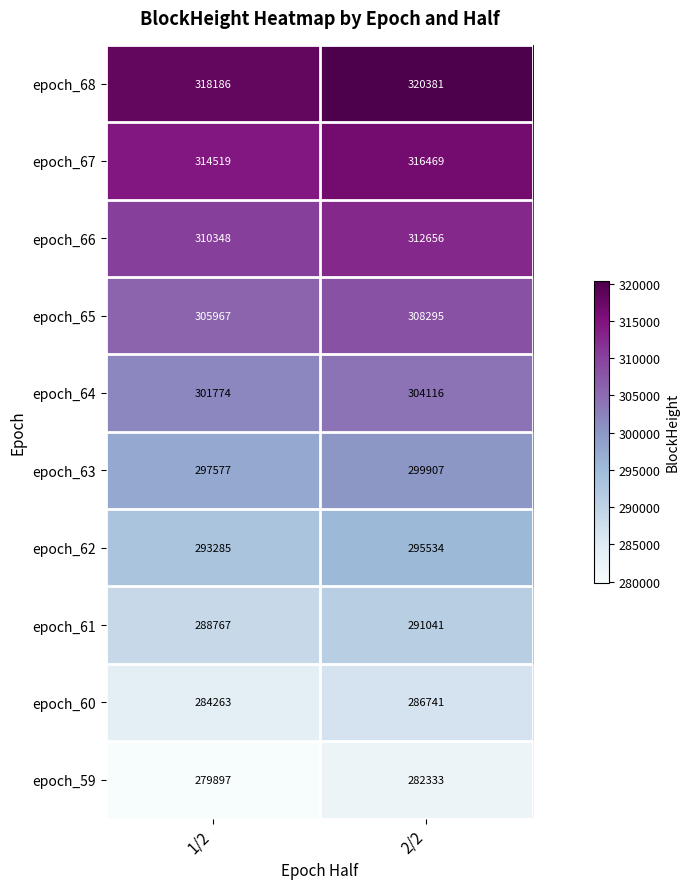

How many data points in epoch_68 are less than 320381?

1